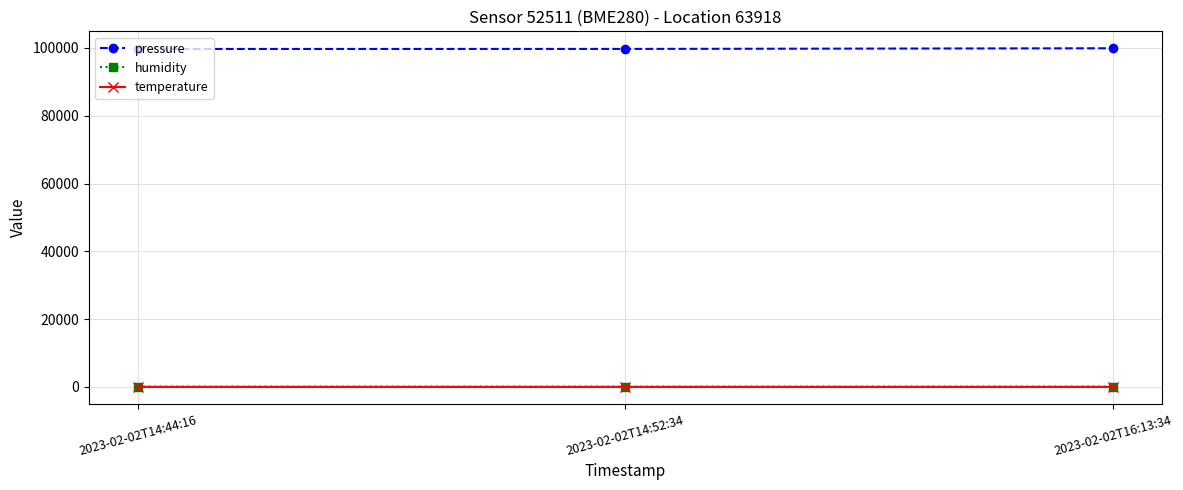

What is the label of the 1st point from the left?

2023-02-02T14:44:16